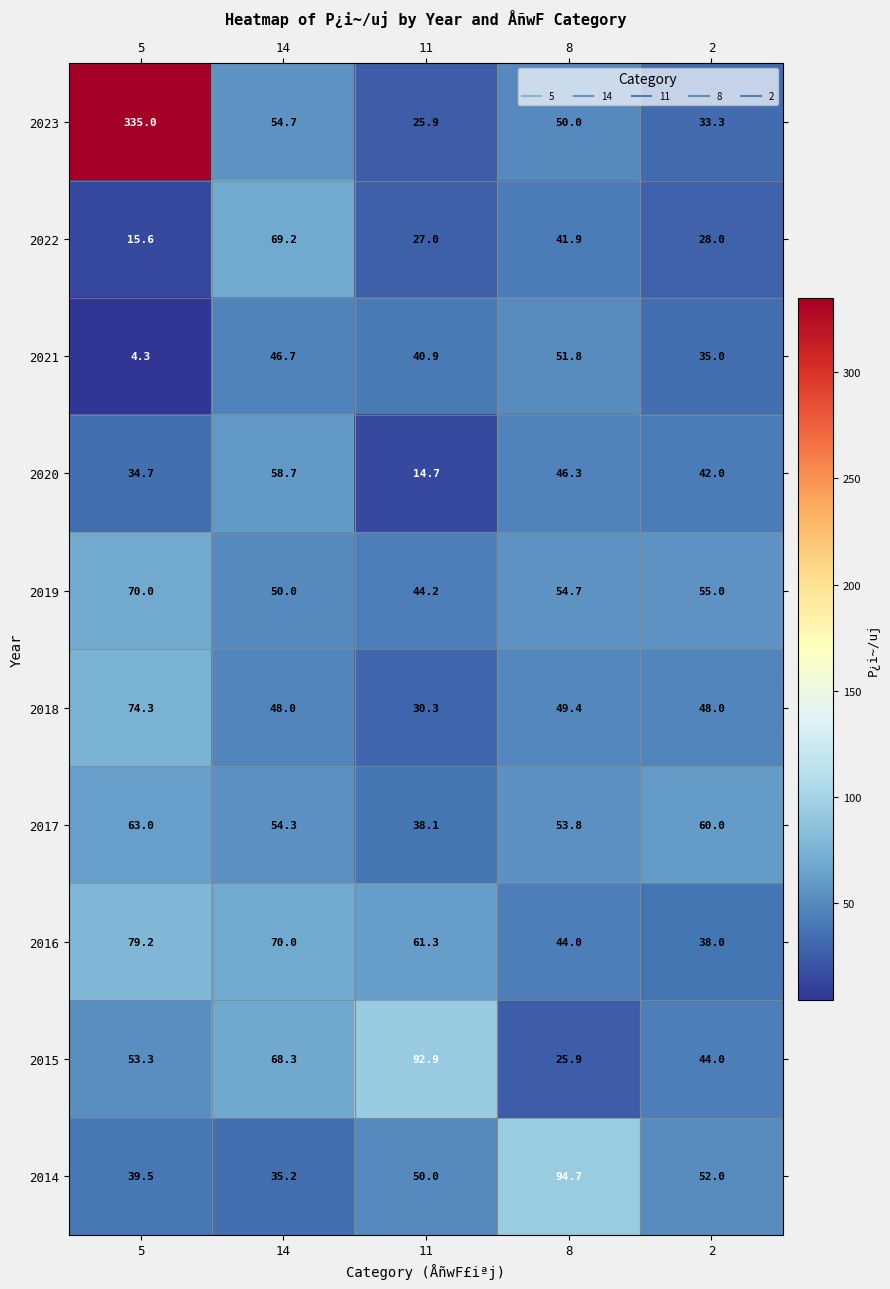

Which series has the widest spread of values?

2023